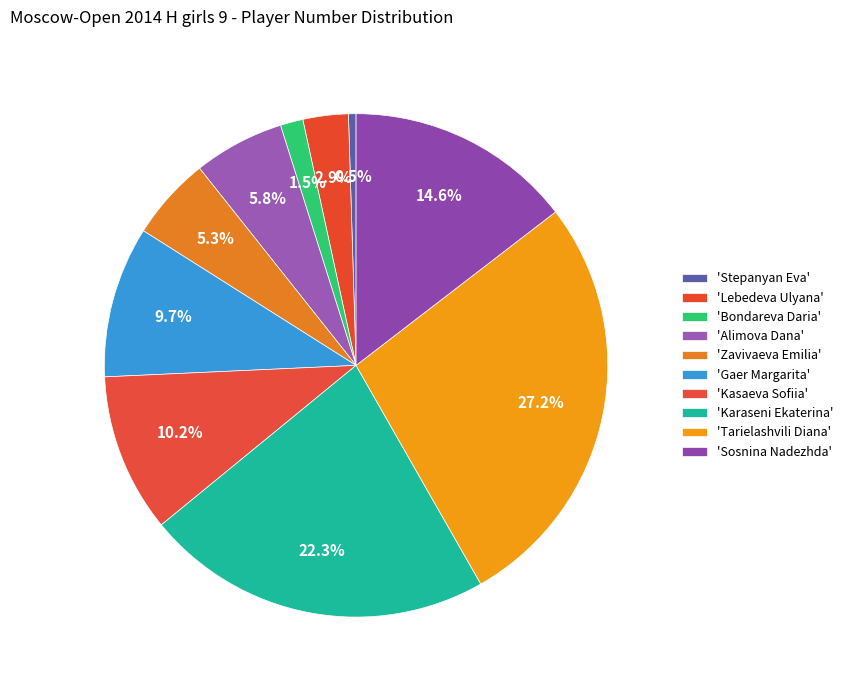

What is the smallest slice in the pie chart?

Stepanyan Eva